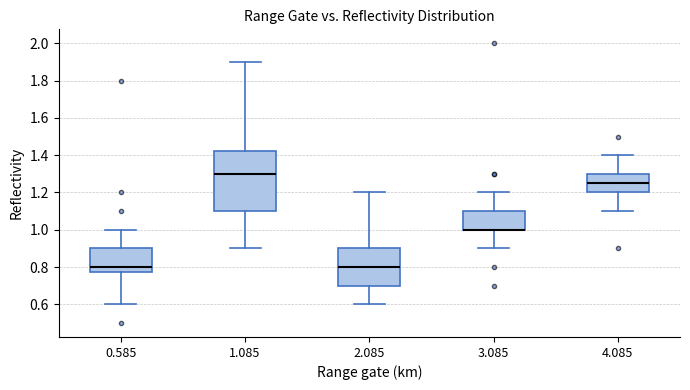

Which box is the tallest, from its lower edge to its upper edge?

1.085